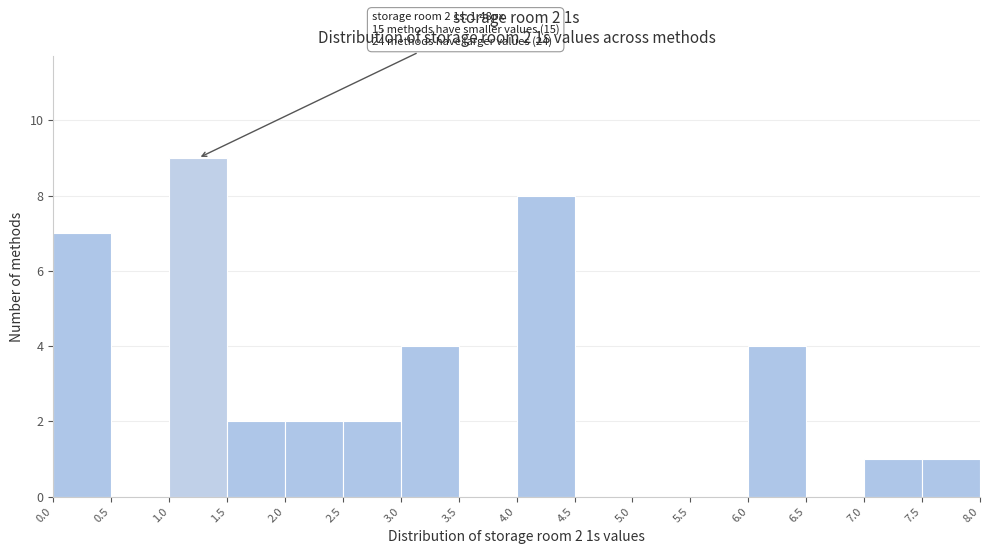

Over which range of the x-axis is the bar tallest?

1.0 to 1.5